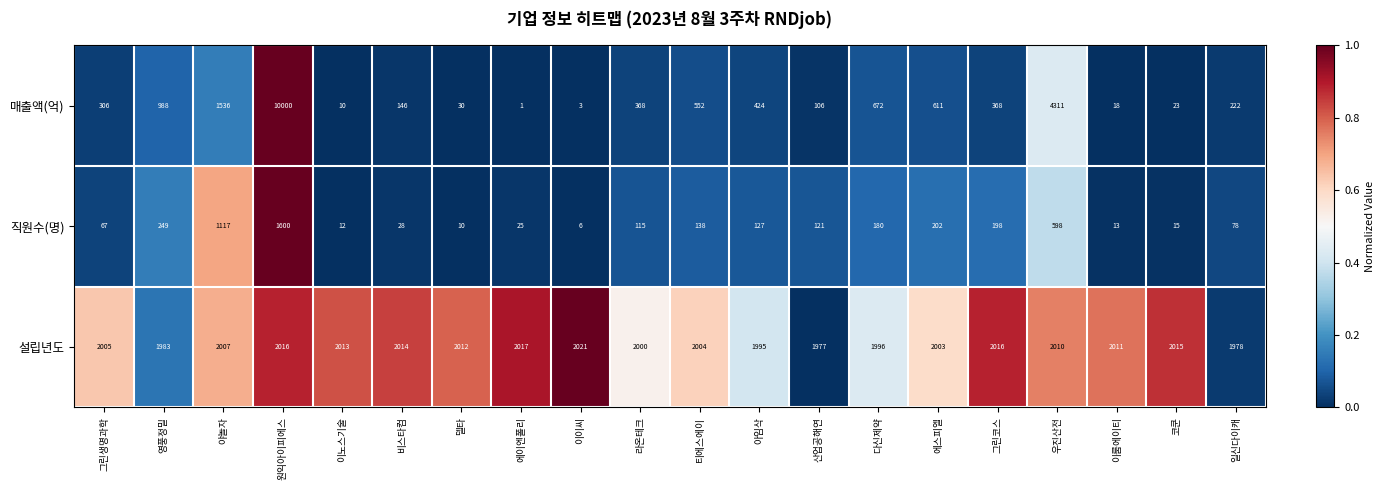

The 매출액(억) series shows 106 at 산업공해연. True or false?

True